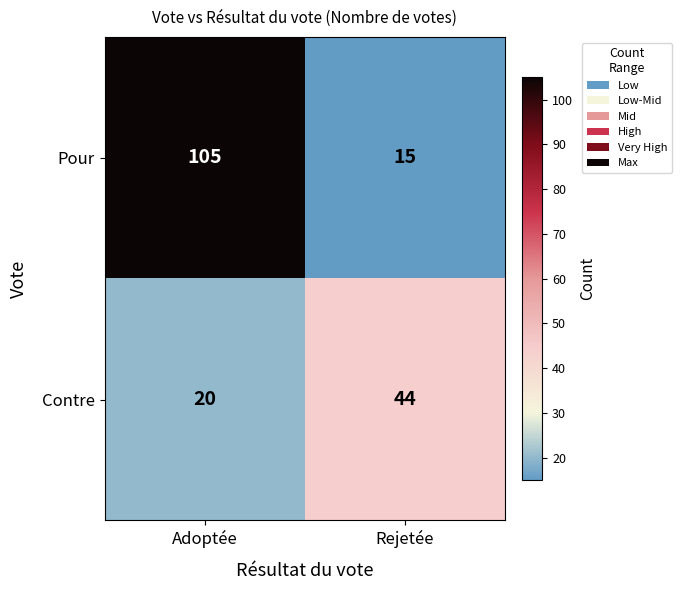

The Pour series shows 168 at Adoptée. True or false?

False